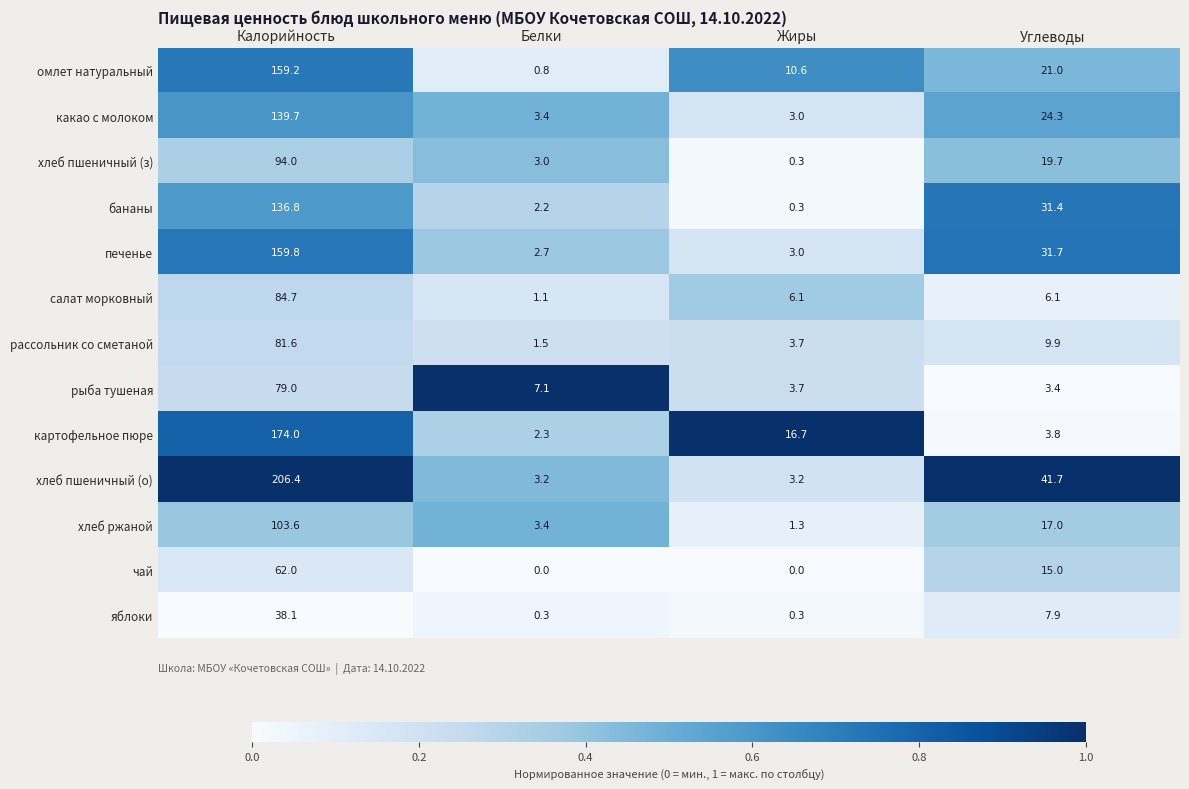

What value does the хлеб пшеничный (о) series have at Калорийность?

206.4